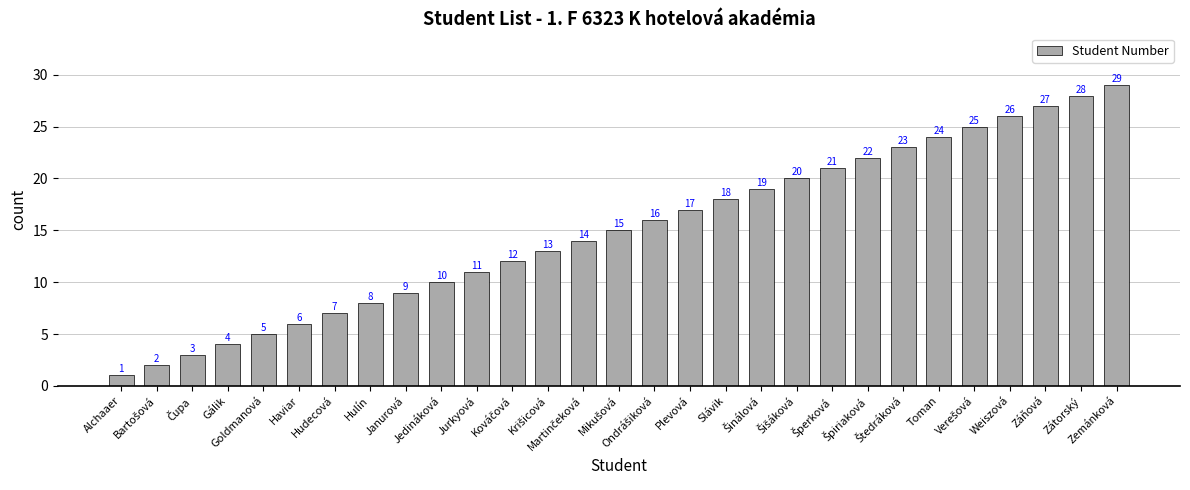

What is the value of the 18th bar from the left?

18